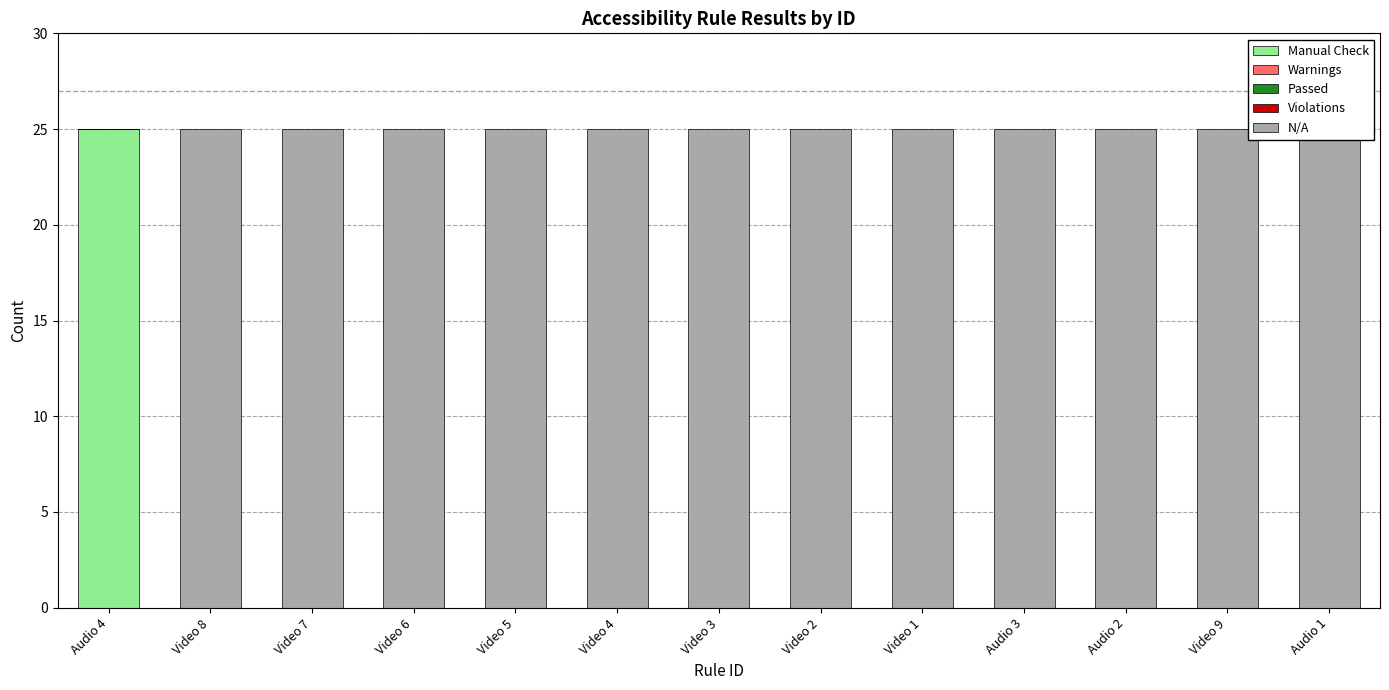

At how many categories does at least one series exceed 9?

13